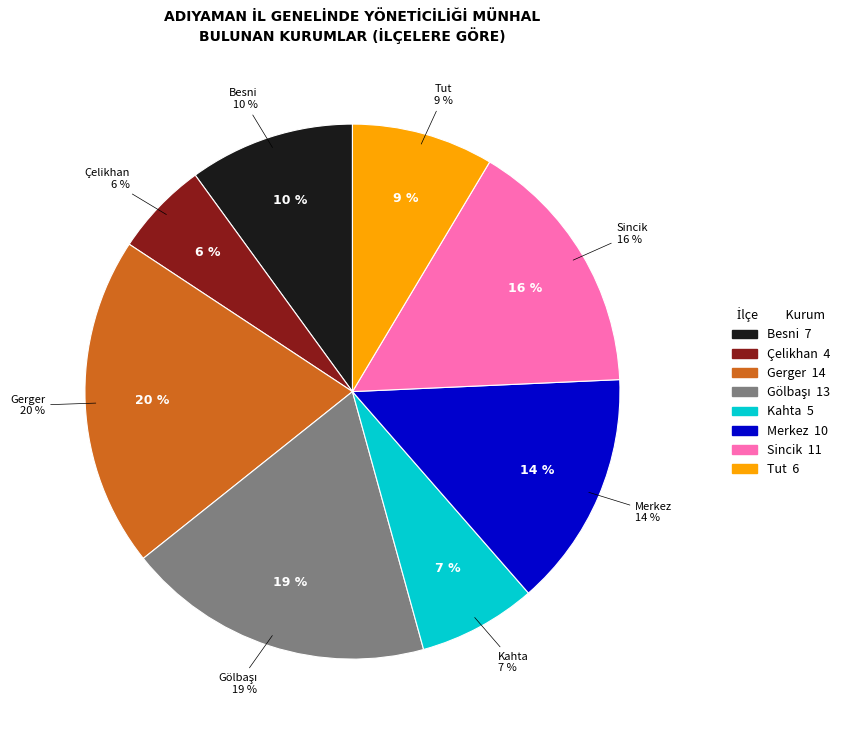

Count the number of slices in the pie.

8